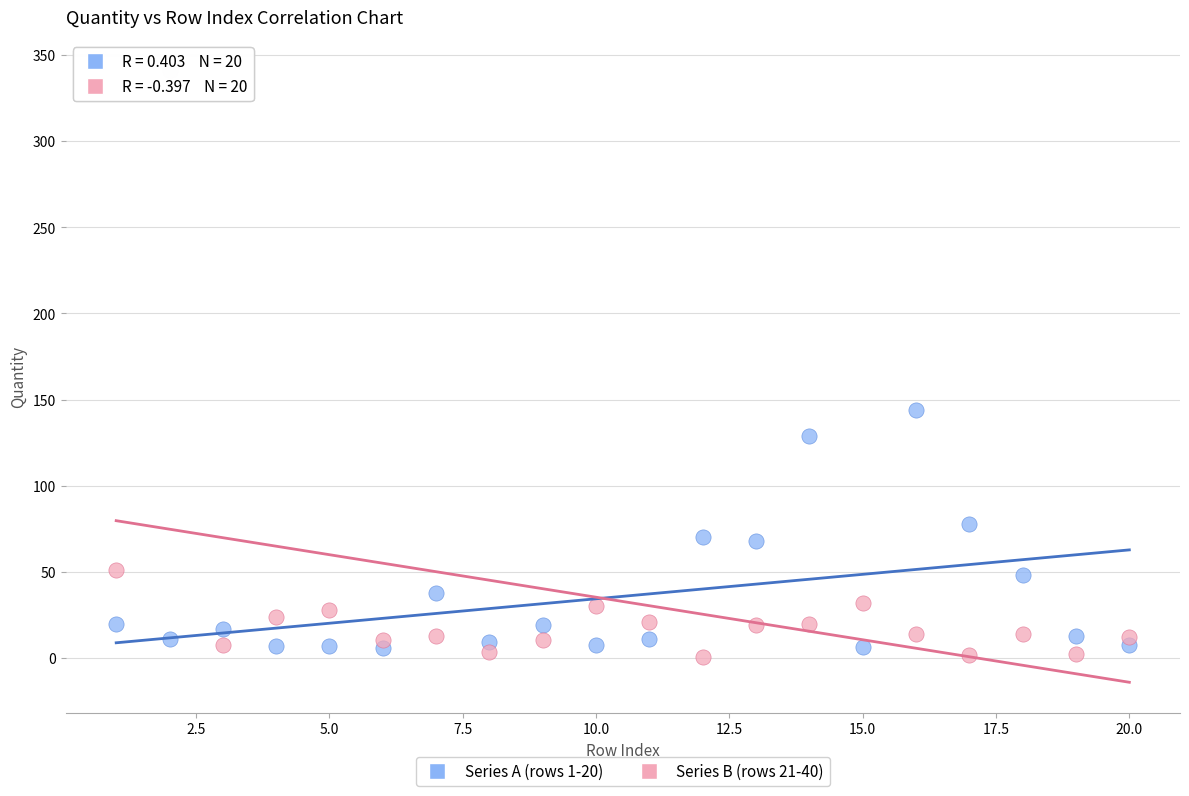

Across all data points, what is the range of X values (max minus min)?

19.0